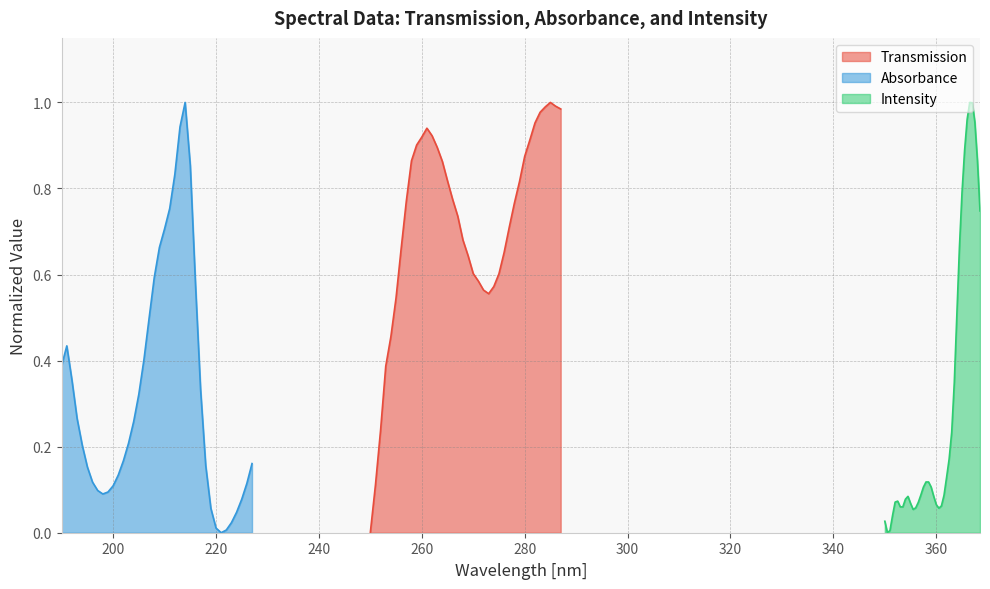

List the series in order of their peak value, lowest first.

Transmission, Absorbance, Intensity